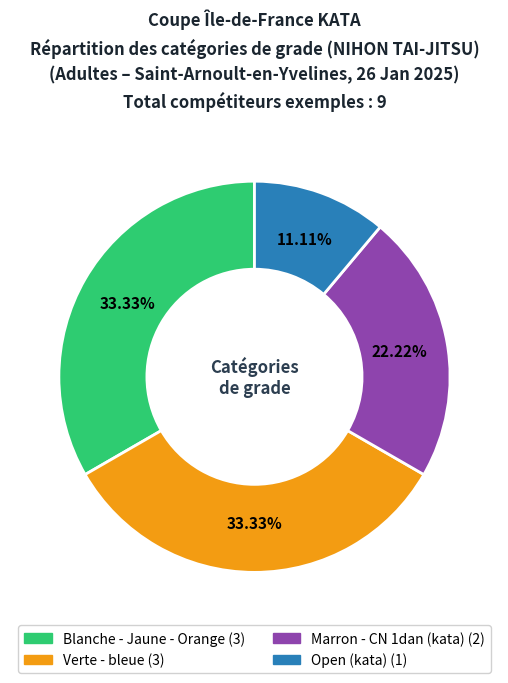

Which category has the smallest portion of the pie?

Open (kata)